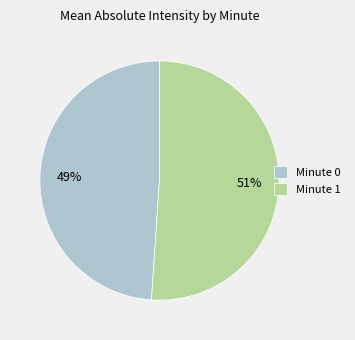

Is Minute 0 the majority of the pie?

No